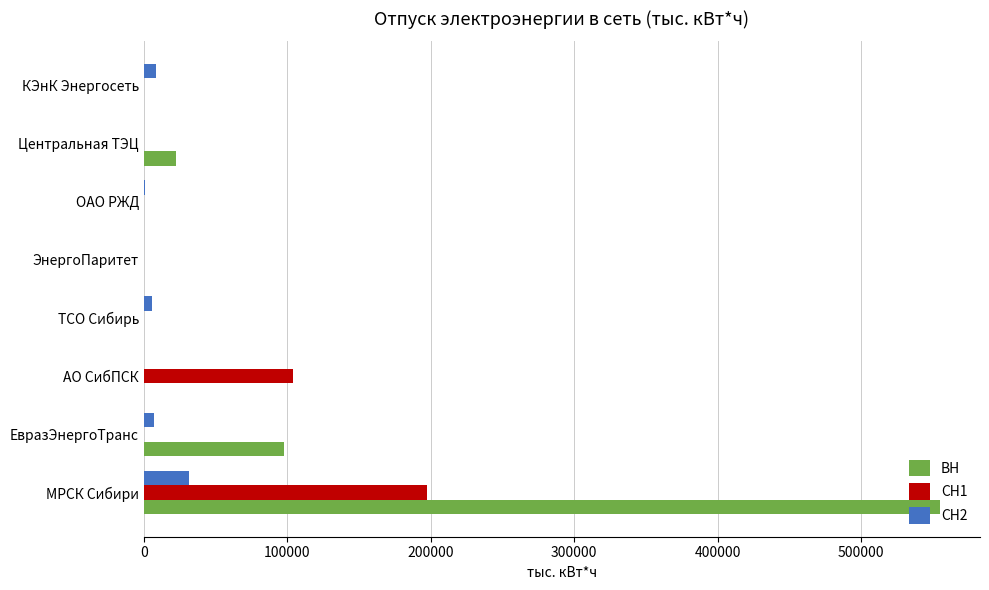

What is the highest value of the СН1 series?

197275.6